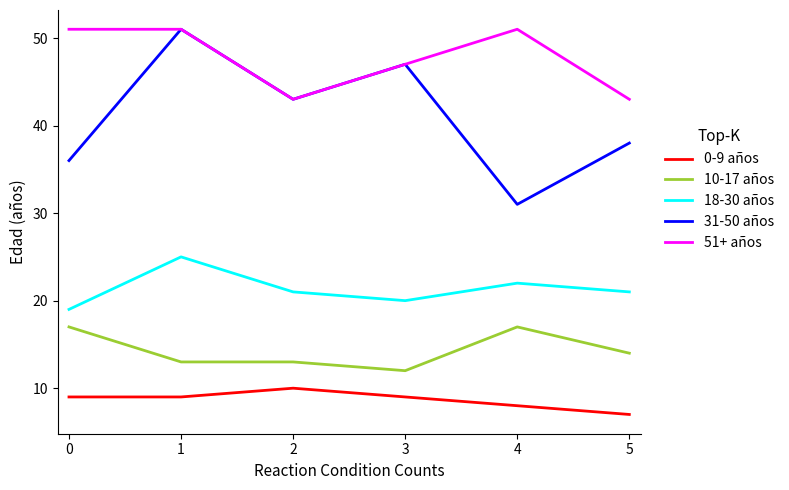

Reading left to right, list all the values displayed in this chart.

0-9 años: 9	9	10	9	8	7
10-17 años: 17	13	13	12	17	14
18-30 años: 19	25	21	20	22	21
31-50 años: 36	51	43	47	31	38
51+ años: 51	51	43	47	51	43